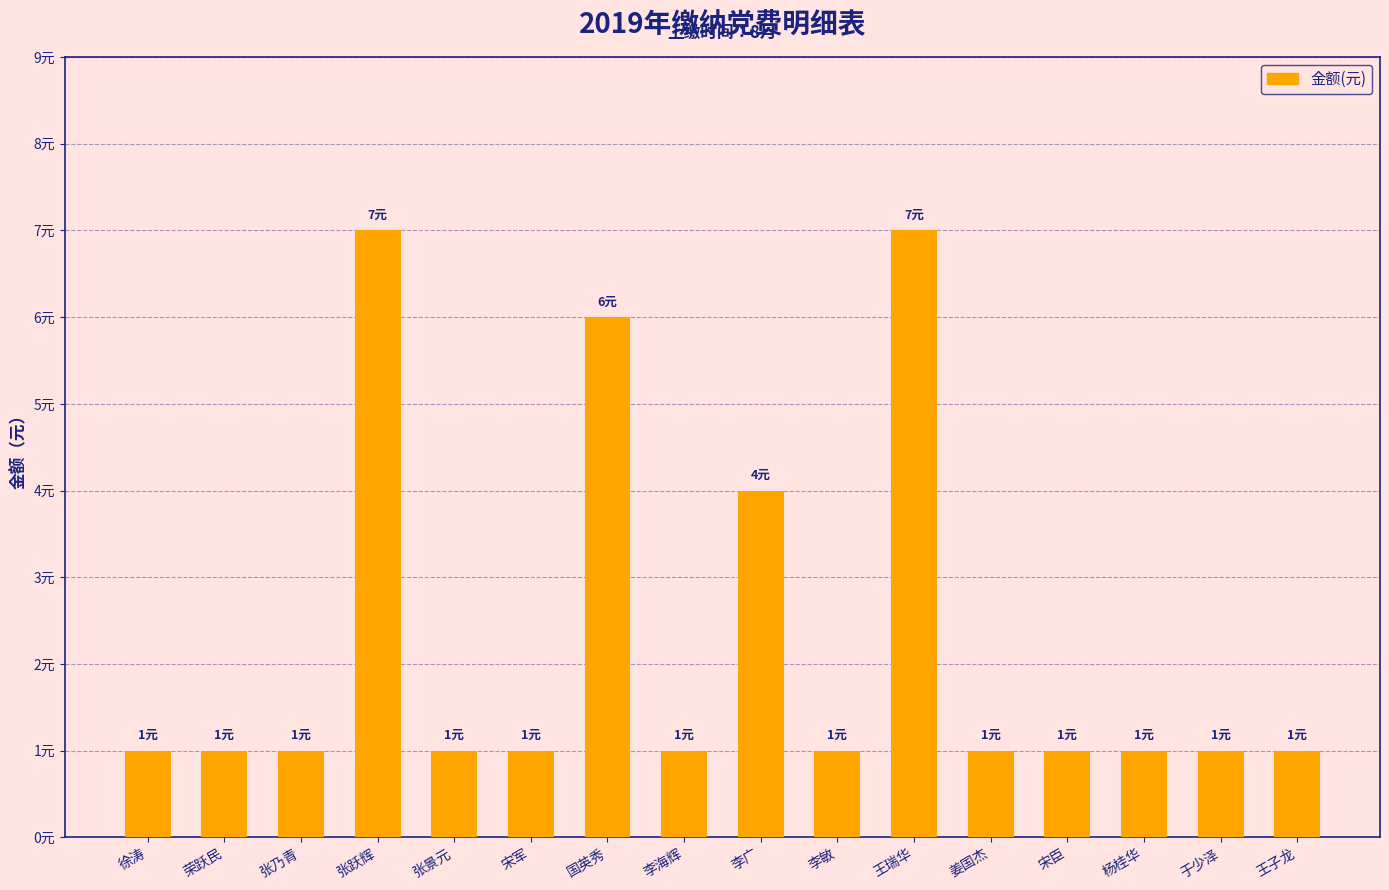

What is the minimum value shown in the chart?

1